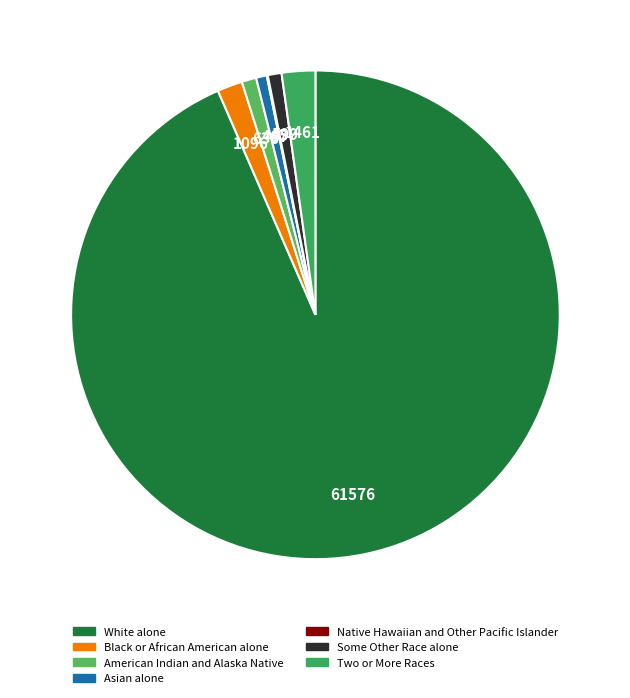

To the nearest percent, what percentage of the pie is Black or African American alone?

2%